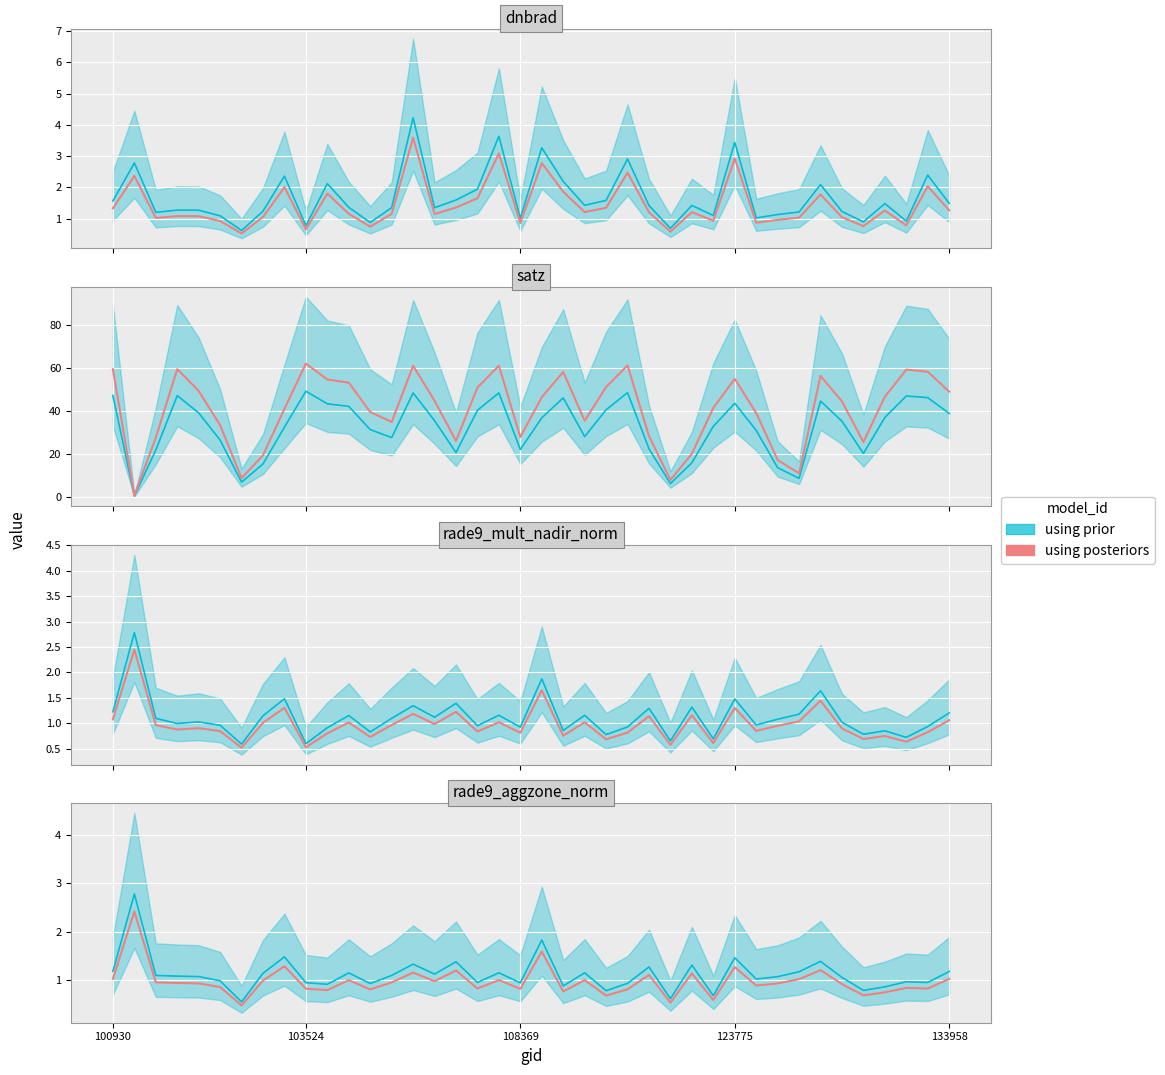

What is the difference between the maximum and minimum values?

1.9